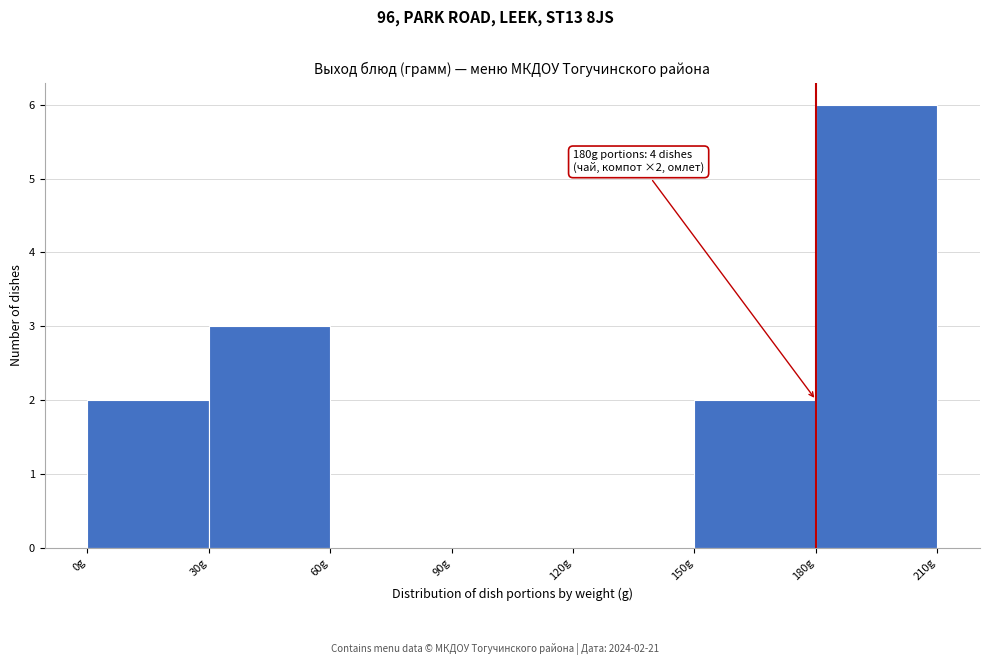

Which range on the x-axis has the tallest bar?

180 to 210